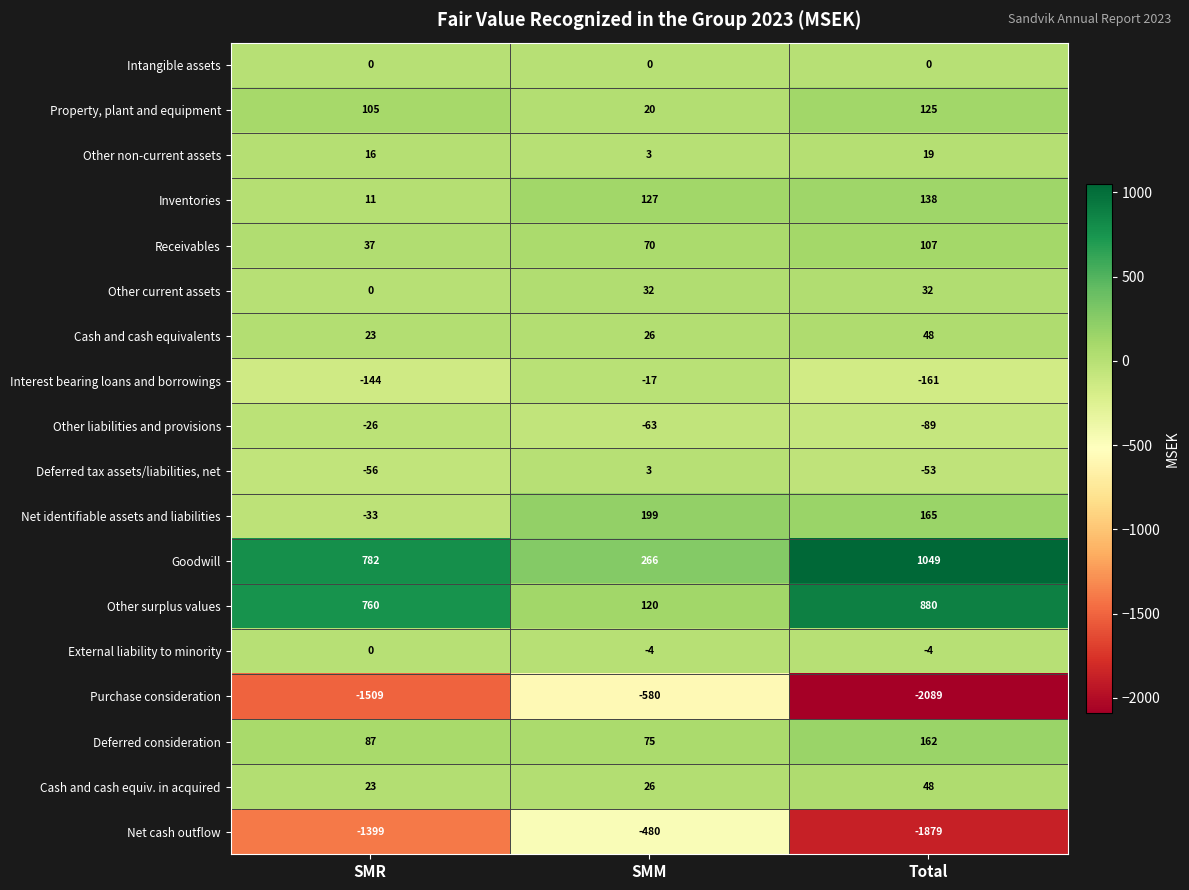

What is the difference between the maximum and minimum values in the Net cash outflow series?

1399